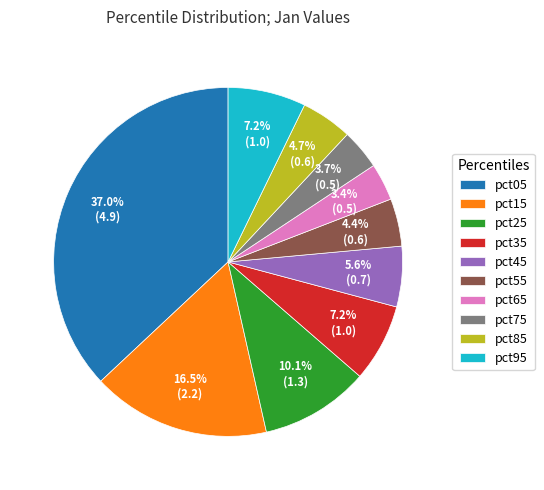

What portion of the pie excludes pct75?

96.3%